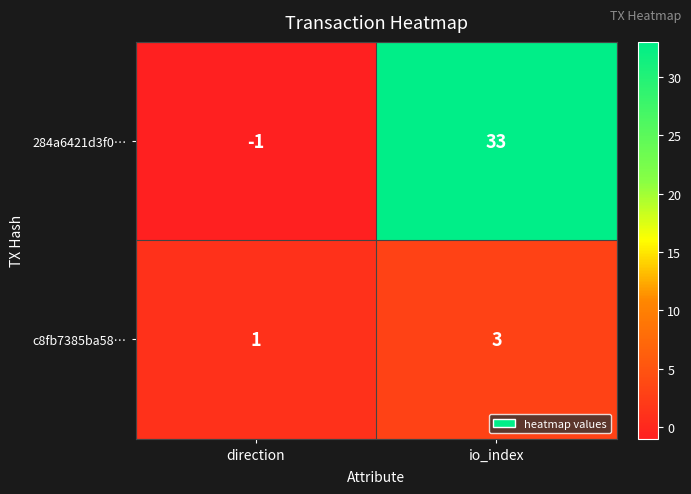

What is the maximum value shown in the chart?

33